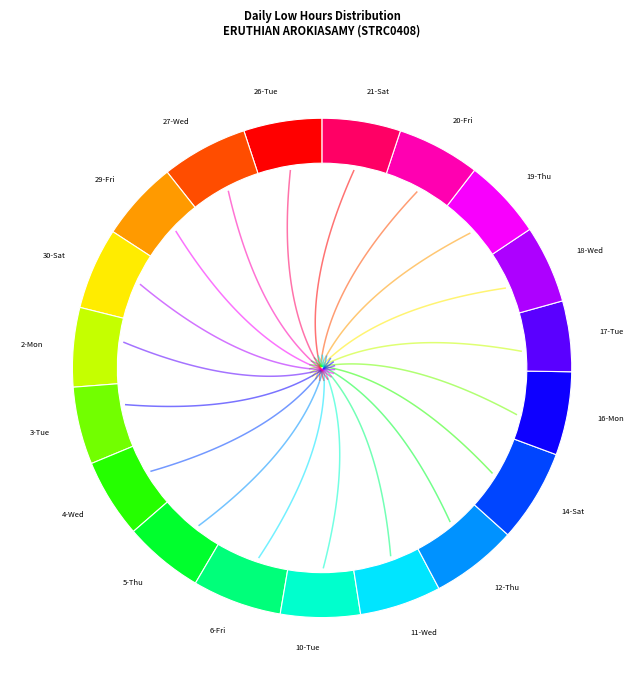

Is it true that 27-Wed is 1% of the pie?

False